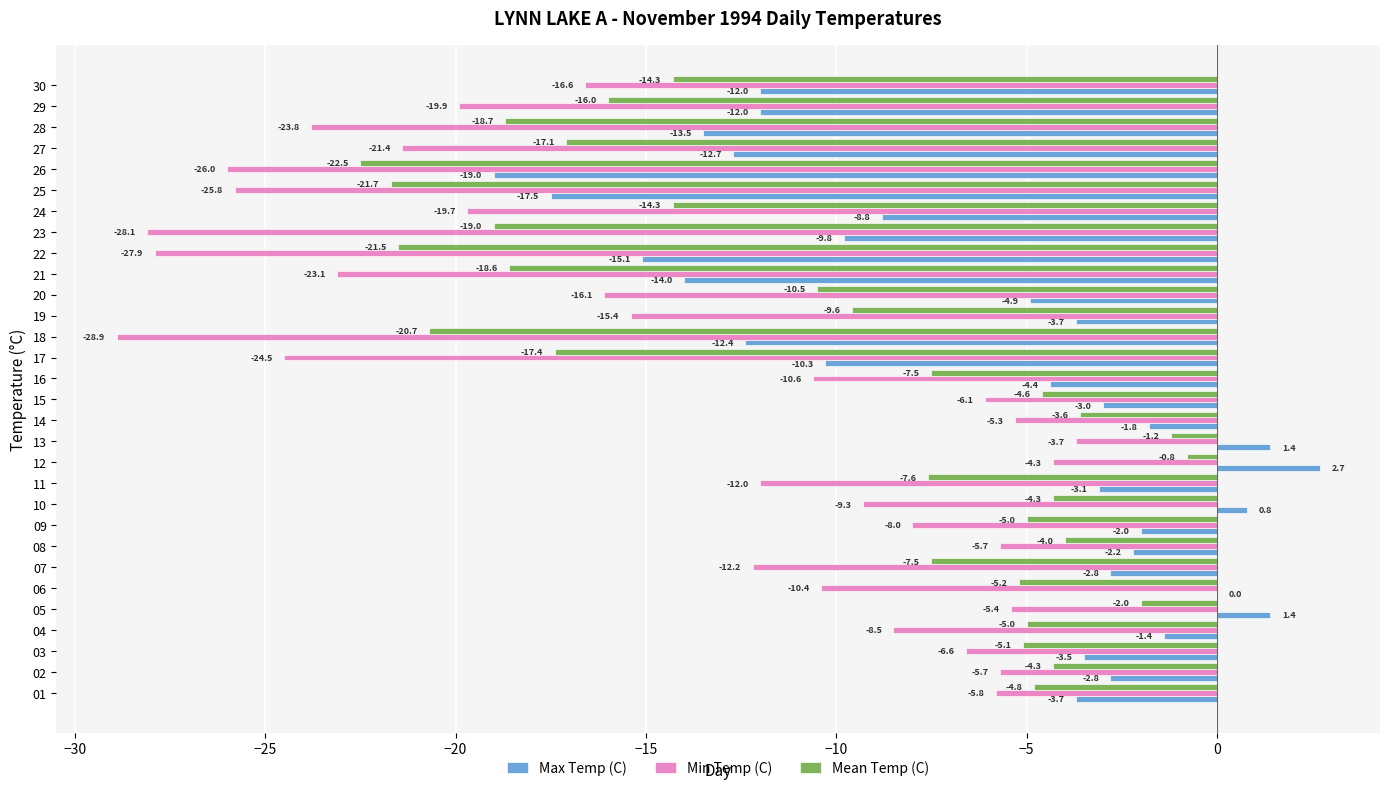

Between 04 and 10, which series saw the biggest shift?

Max Temp (C)